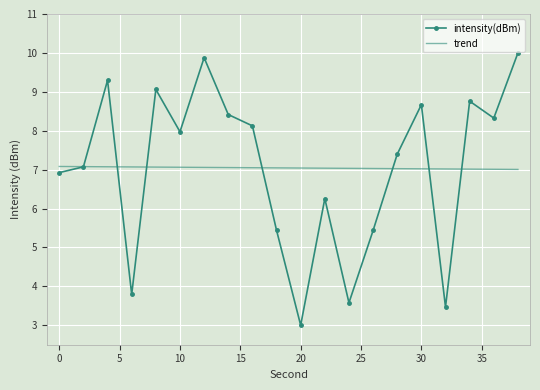

In intensity(dBm), how many points are lower than both neighbors (excluding endpoints)?

6